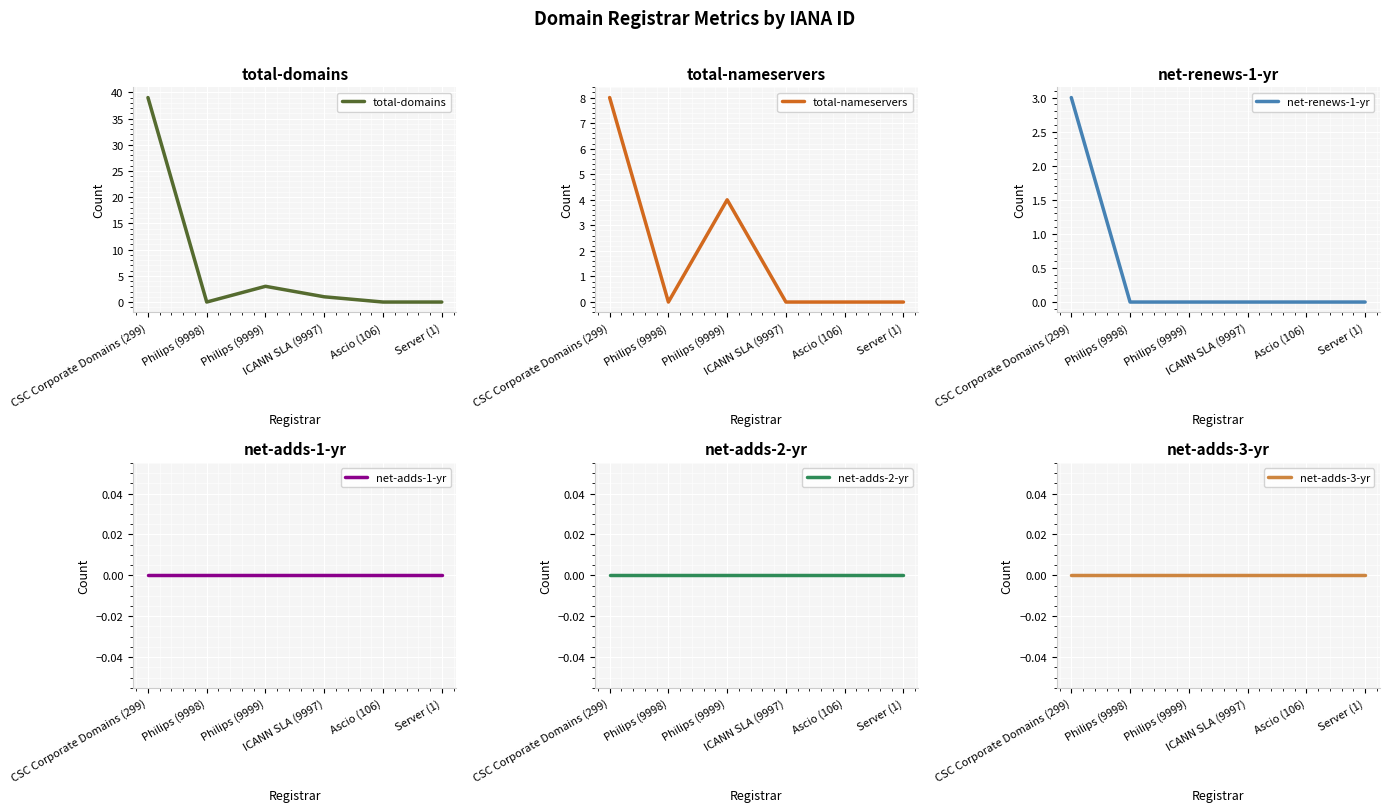

Rank the series at Philips (9998) from highest to lowest value.

total-domains, total-nameservers, net-renews-1-yr, net-adds-1-yr, net-adds-2-yr, net-adds-3-yr